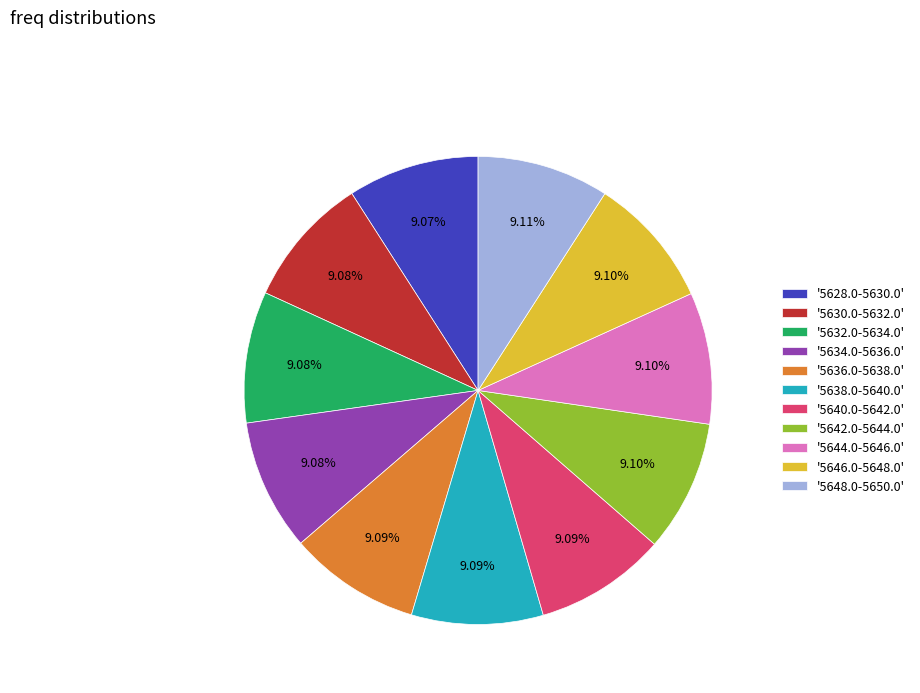

Is the sum of '5648.0-5650.0' and '5638.0-5640.0' greater than half?

No